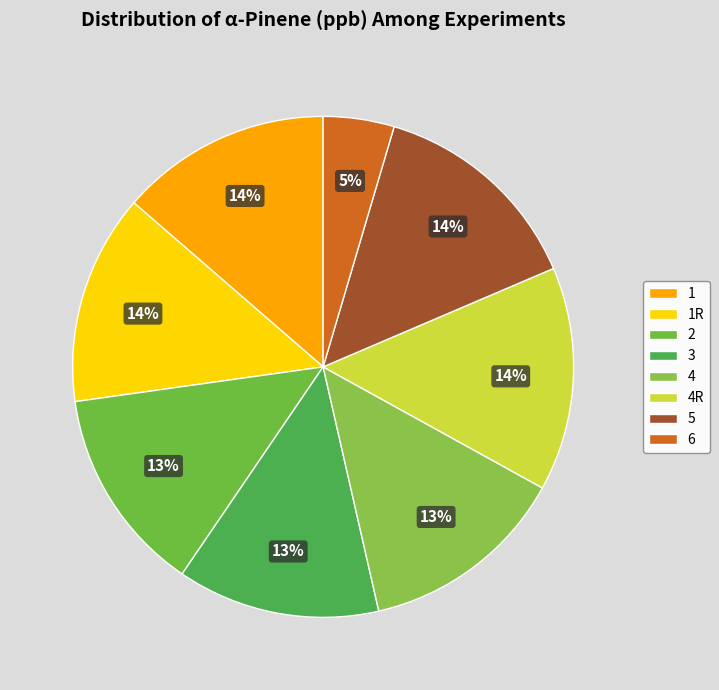

Between 3 and 2, which is larger?

2